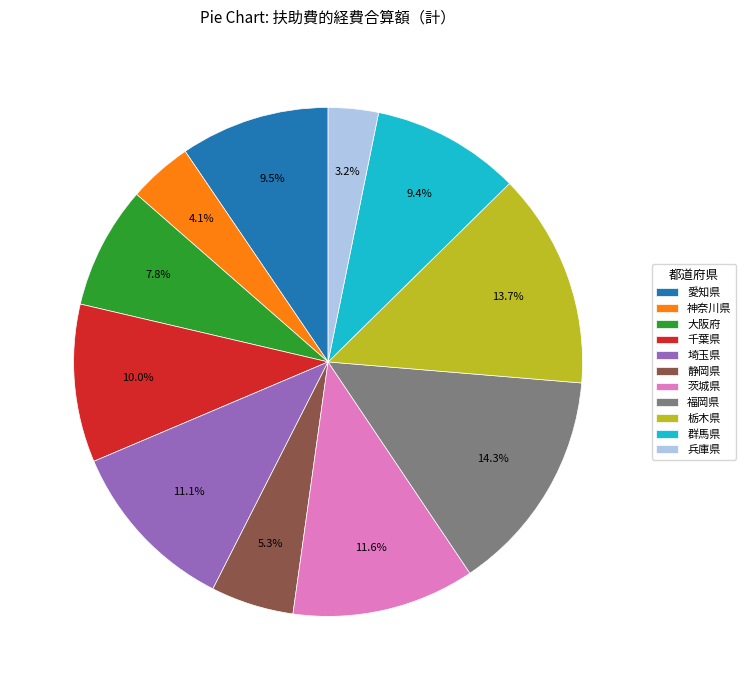

Which has a higher value, 大阪府 or 愛知県?

愛知県